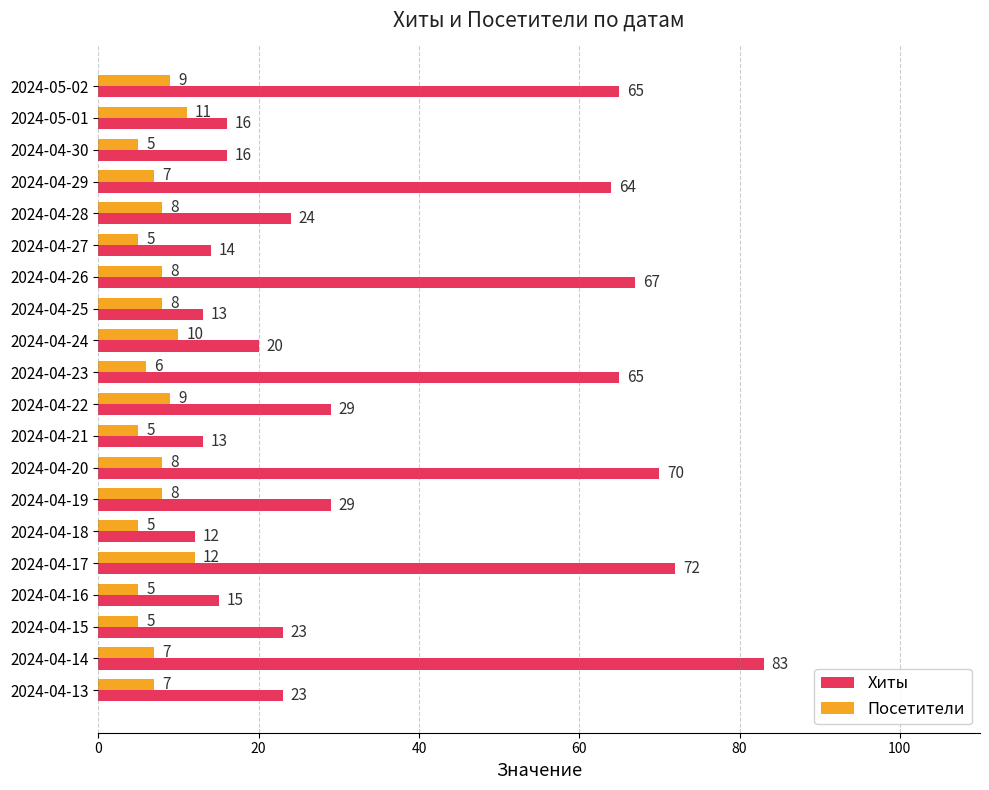

At which category is the sum across all series the highest?

2024-04-14